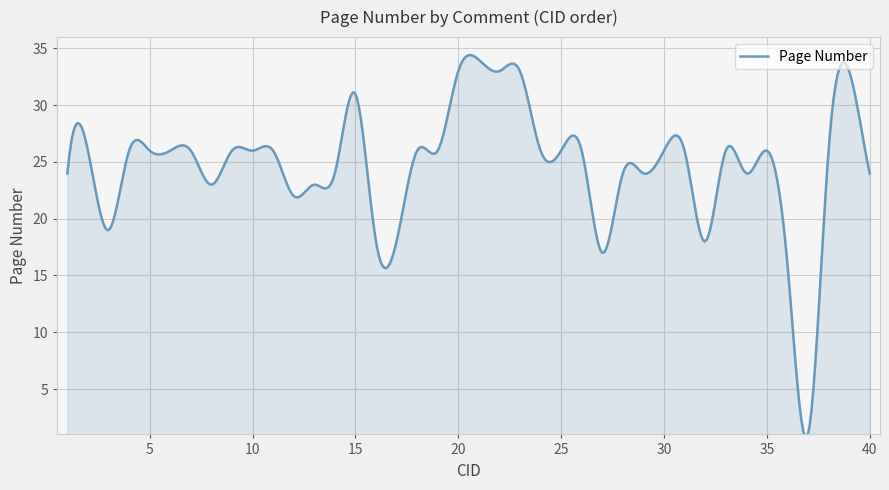

What is the average value?

24.7